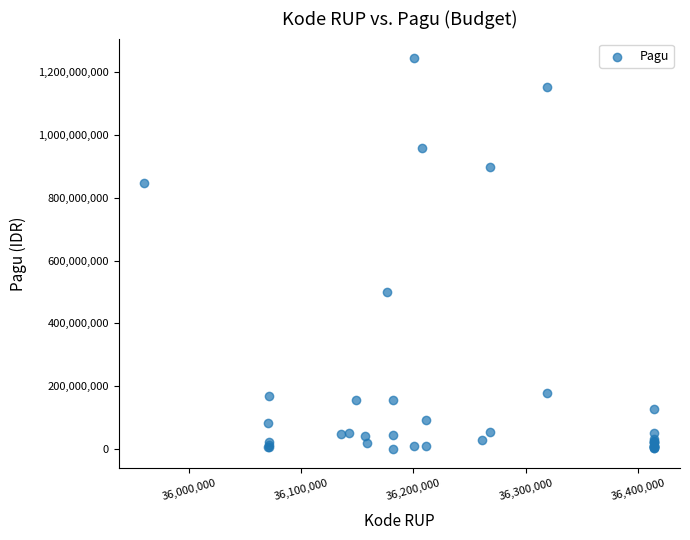

What Y value in the scatter plot is closest to 622840000?

499932000